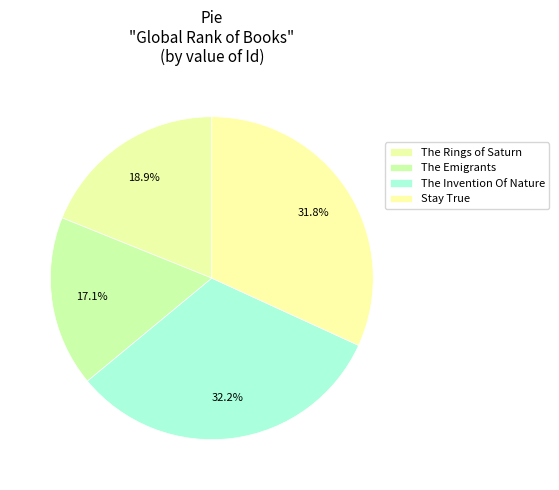

To the nearest percent, what portion does The Emigrants represent?

17%